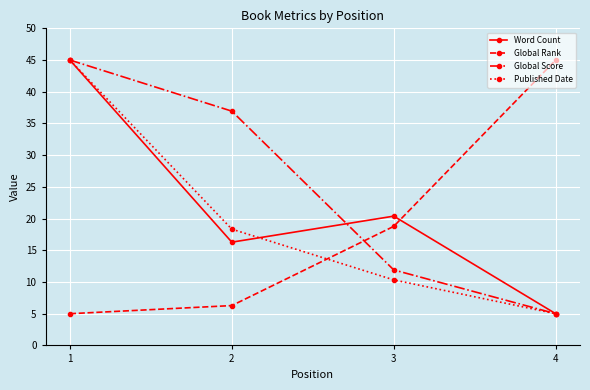

What is the spread (max minus min) of values at 2?

30.7